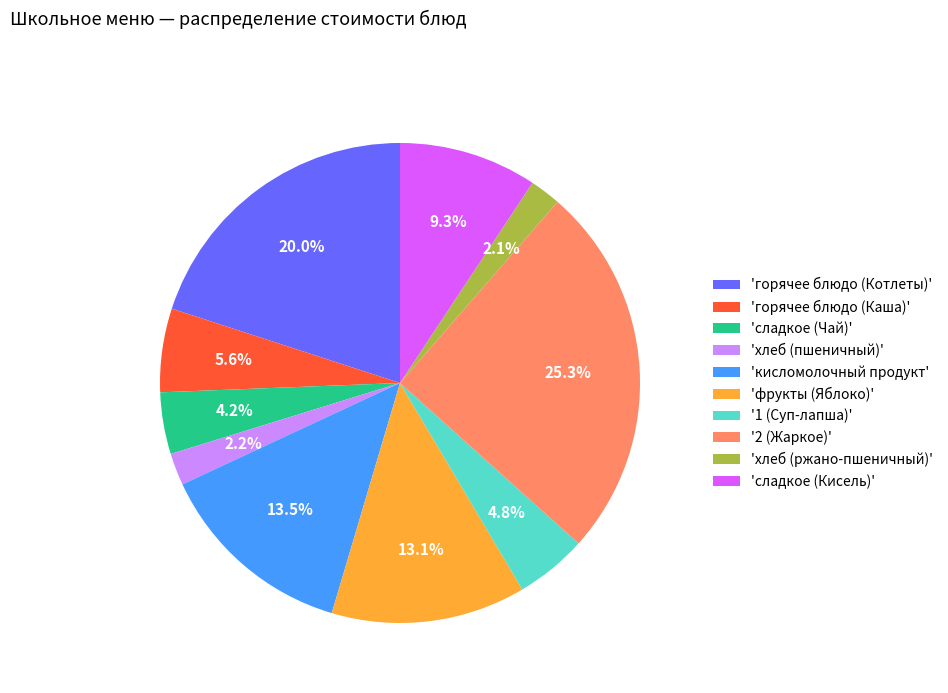

Do 'фрукты (Яблоко)' and 'кисломолочный продукт' together represent more than half of the pie?

No